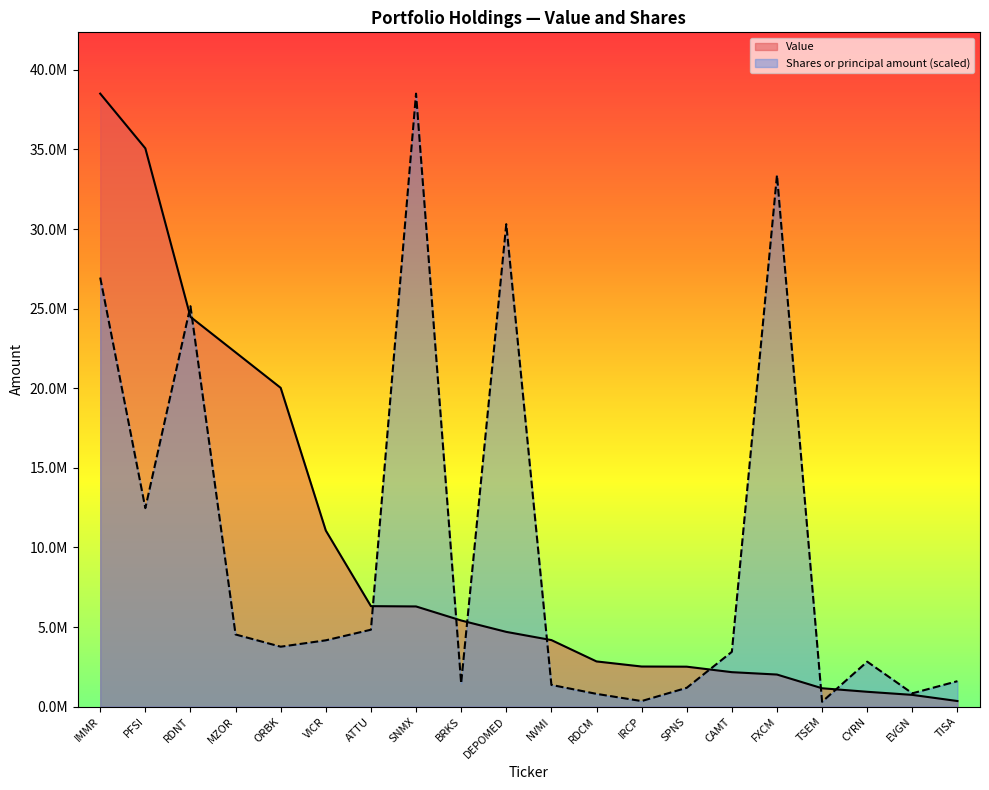

What is the label of the 8th point from the right?

IRCP